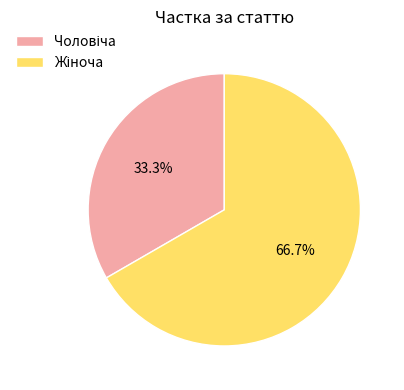

Is there any slice that represents more than half of the pie?

Yes